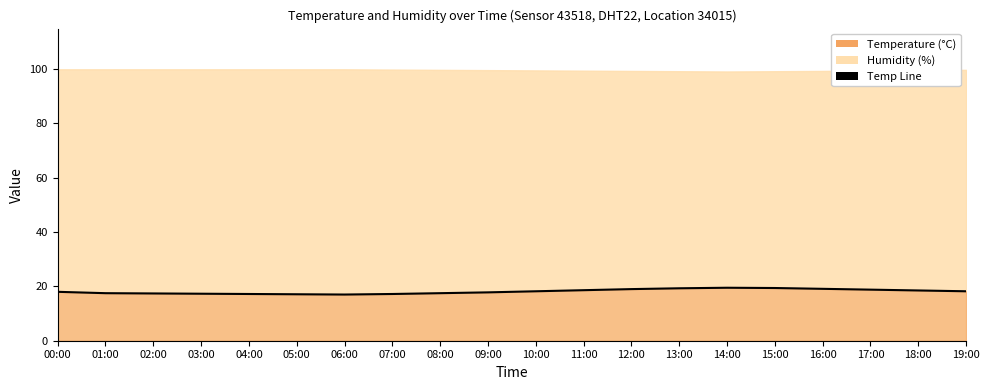

Where does the data first go above 18?

10:00